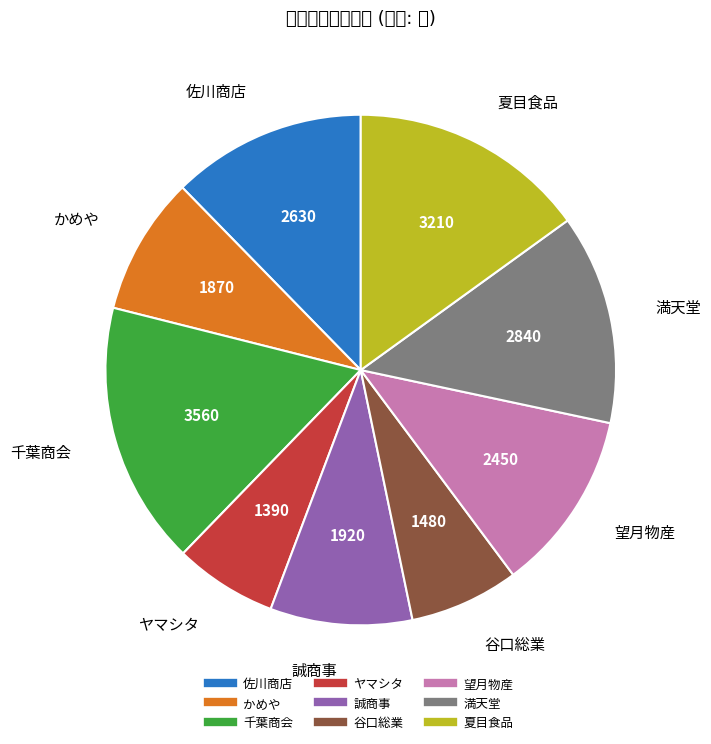

Which slice is the largest?

千葉商会